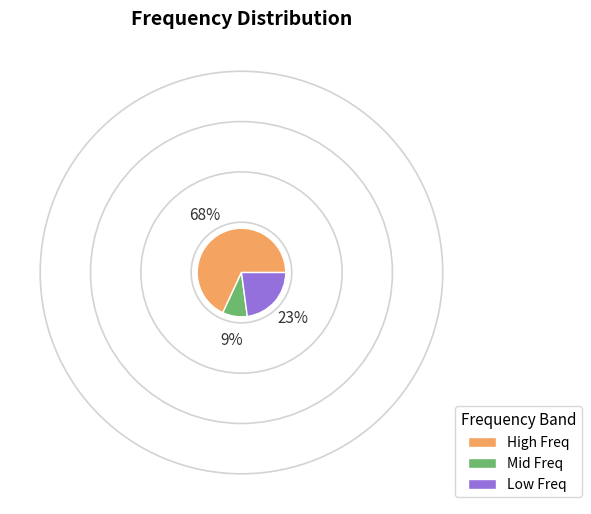

Approximately how many times larger is the value at Mid Freq compared to Low Freq?

0.4